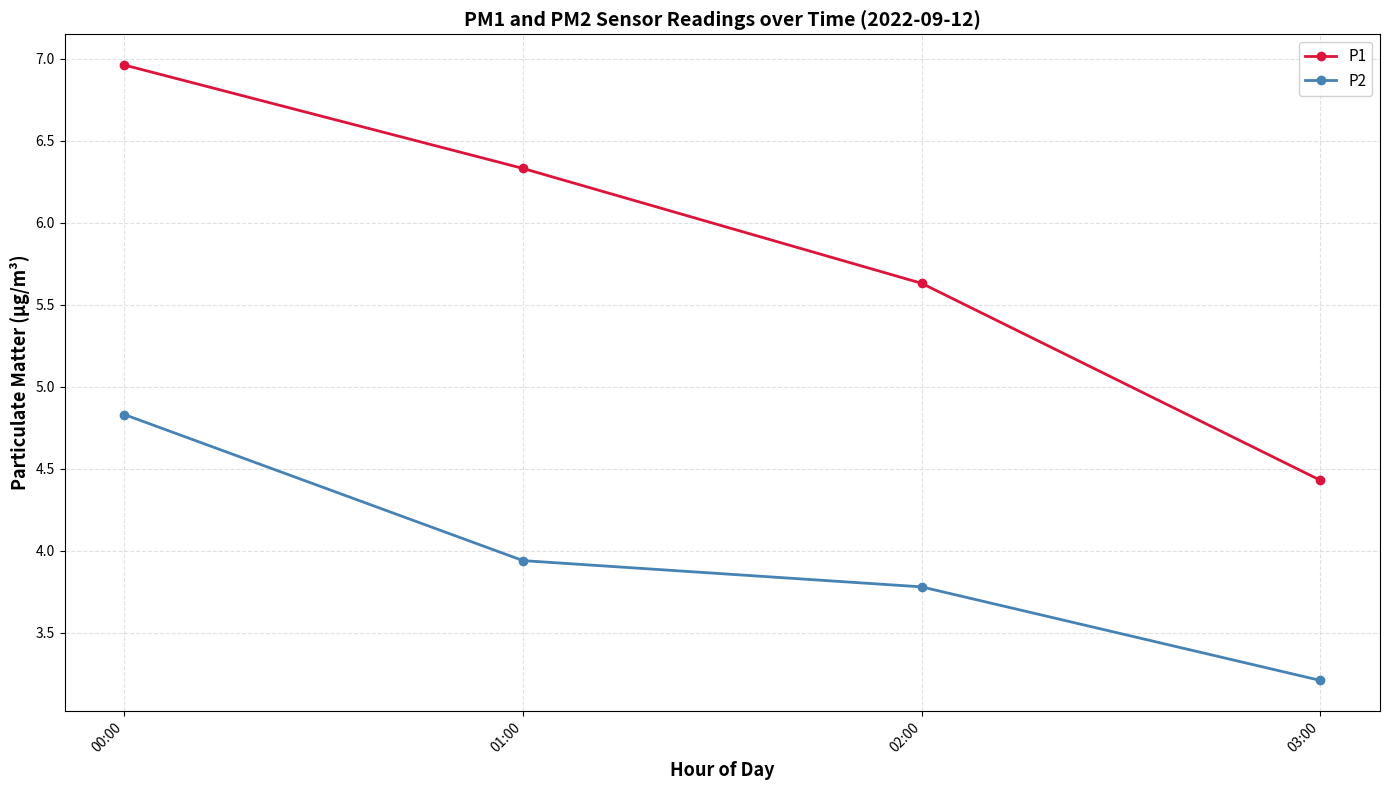

The P2 series shows 3.9 at 01:00. True or false?

True